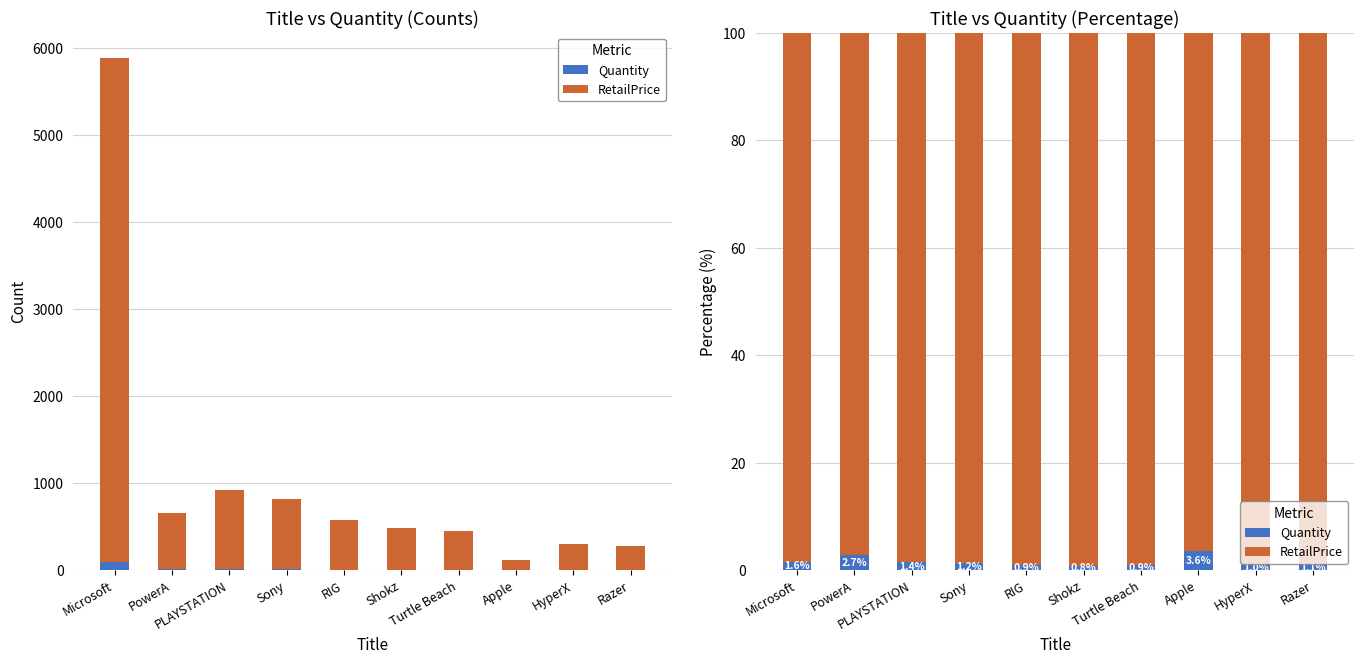

Reading left to right, extract all data points from this chart.

Quantity: 1.6	2.7	1.4	1.2	0.9	0.8	0.9	3.6	1.0	1.1
RetailPrice: 98.4	97.3	98.6	98.8	99.1	99.2	99.1	96.4	99.0	98.9